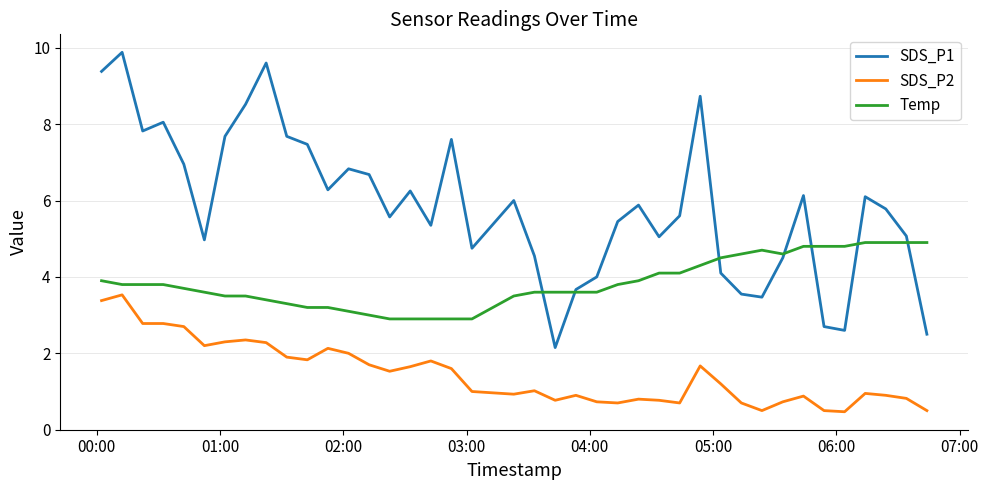

How many distinct data groups are displayed?

3